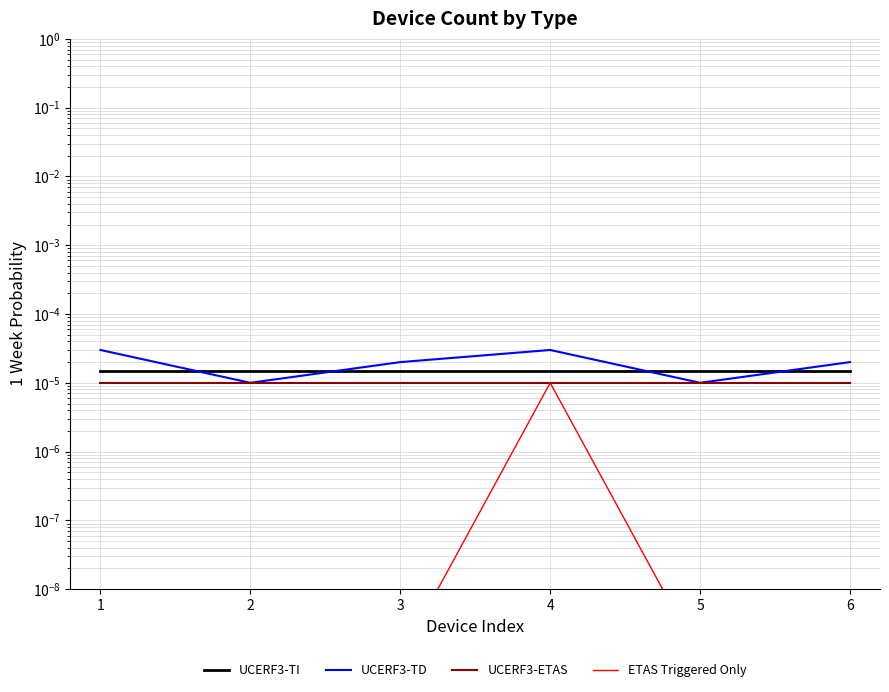

List the labels in order of UCERF3-ETAS value, largest first.

1, 2, 3, 4, 5, 6